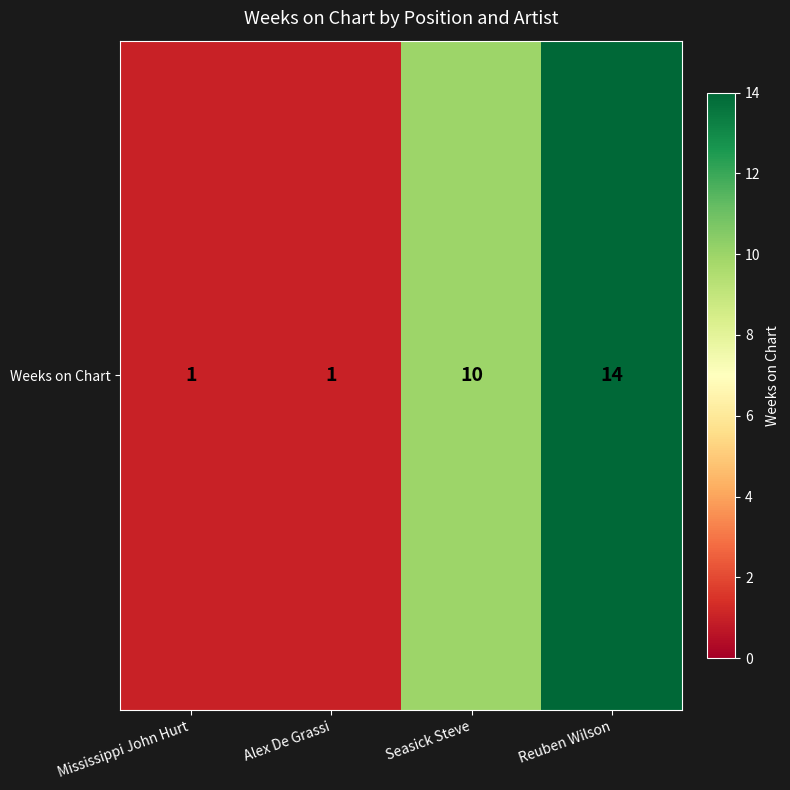

Rank the categories by value from highest to lowest.

Reuben Wilson, Seasick Steve, Mississippi John Hurt, Alex De Grassi